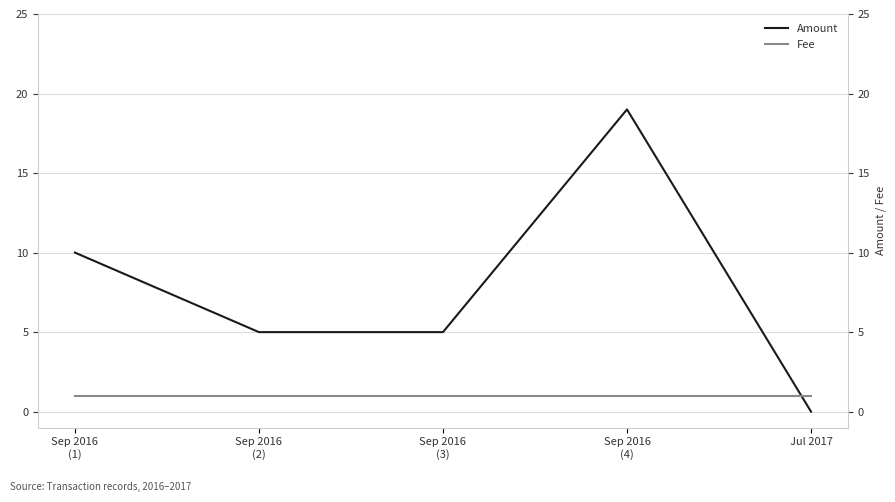

Reading left to right, what are all the values shown in this chart?

Amount: Sep 2016
(1)=10	Sep 2016
(2)=5	Sep 2016
(3)=5	Sep 2016
(4)=19	Jul 2017=0
Fee: Sep 2016
(1)=1	Sep 2016
(2)=1	Sep 2016
(3)=1	Sep 2016
(4)=1	Jul 2017=1